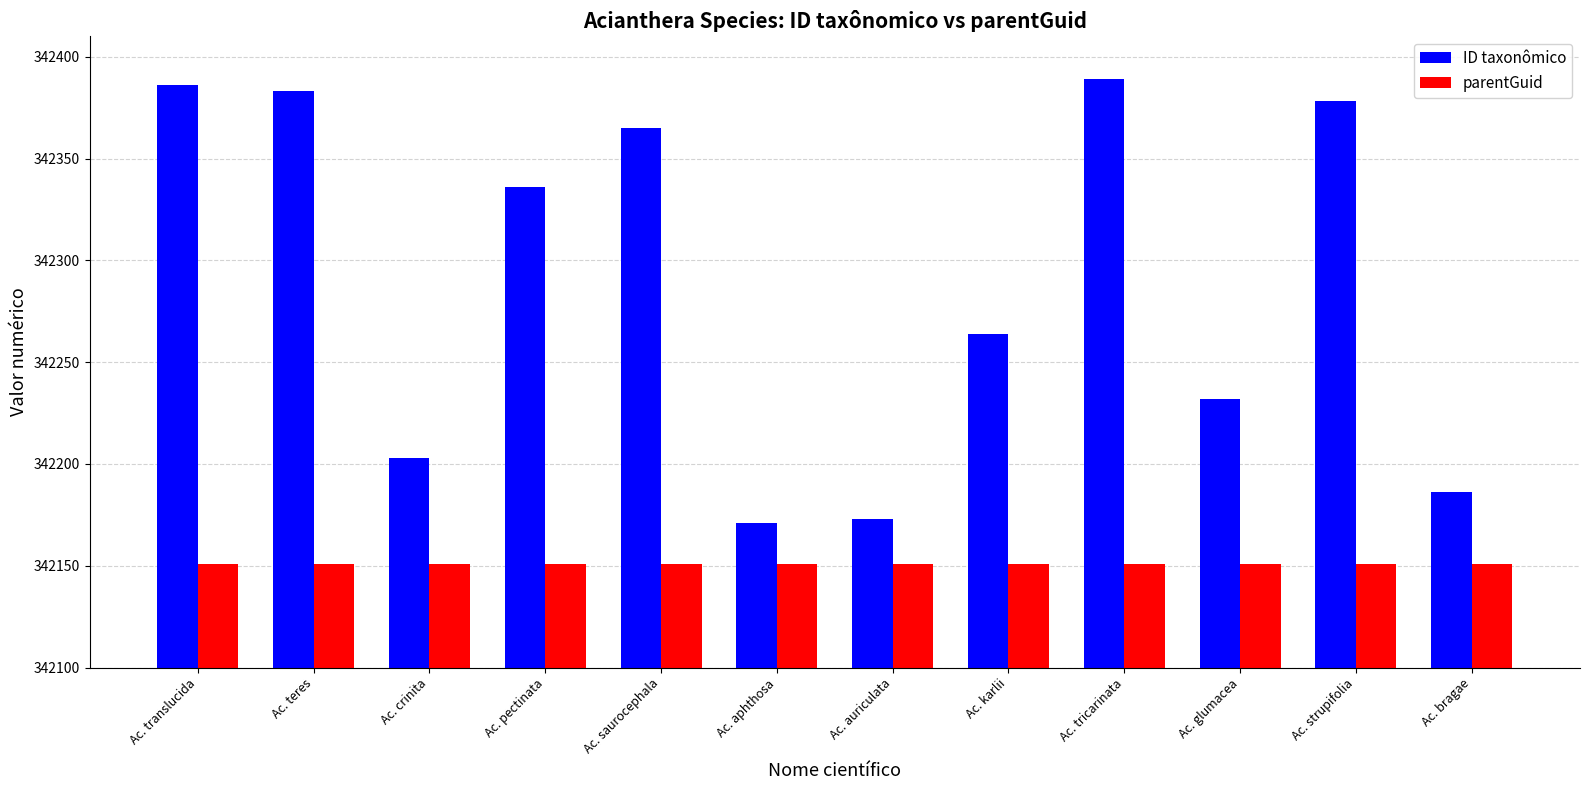

What is the difference between the second highest and minimum values in the ID taxonômico series?

215